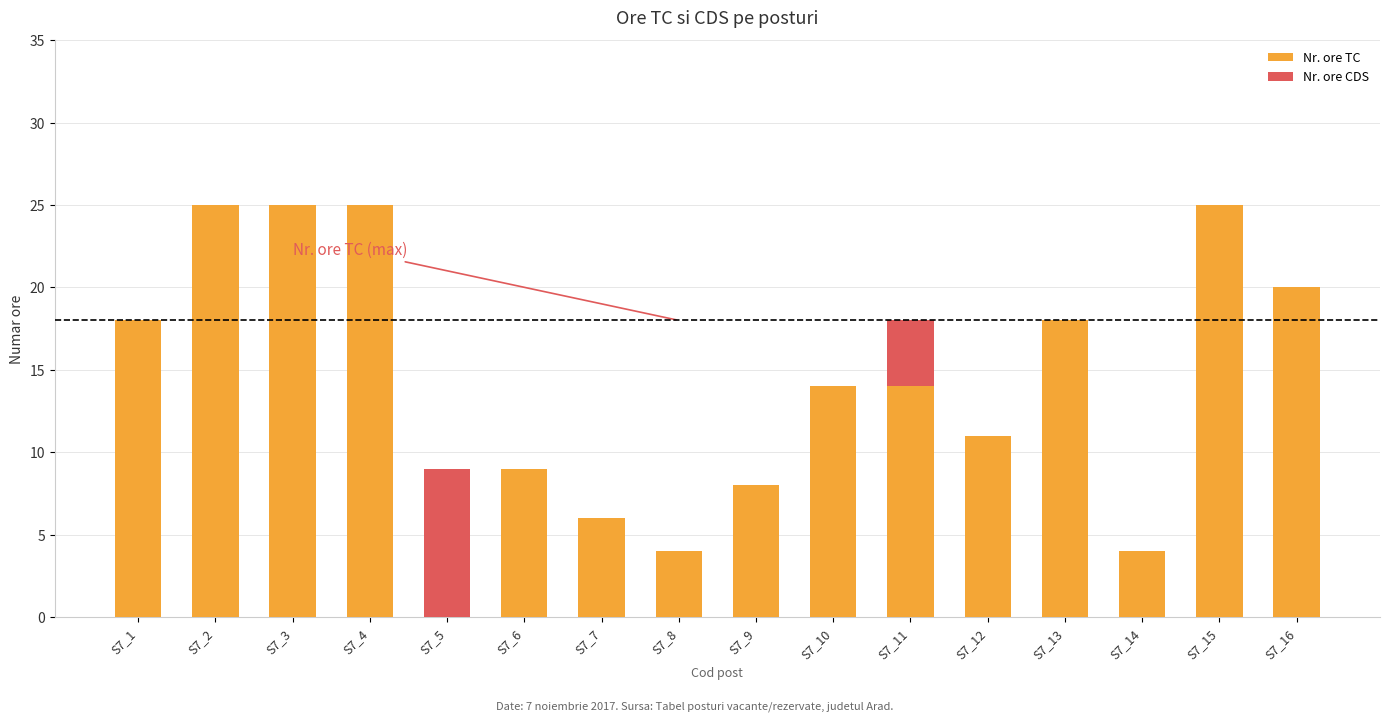

Are the bars grouped side by side (vs. stacked)?

No